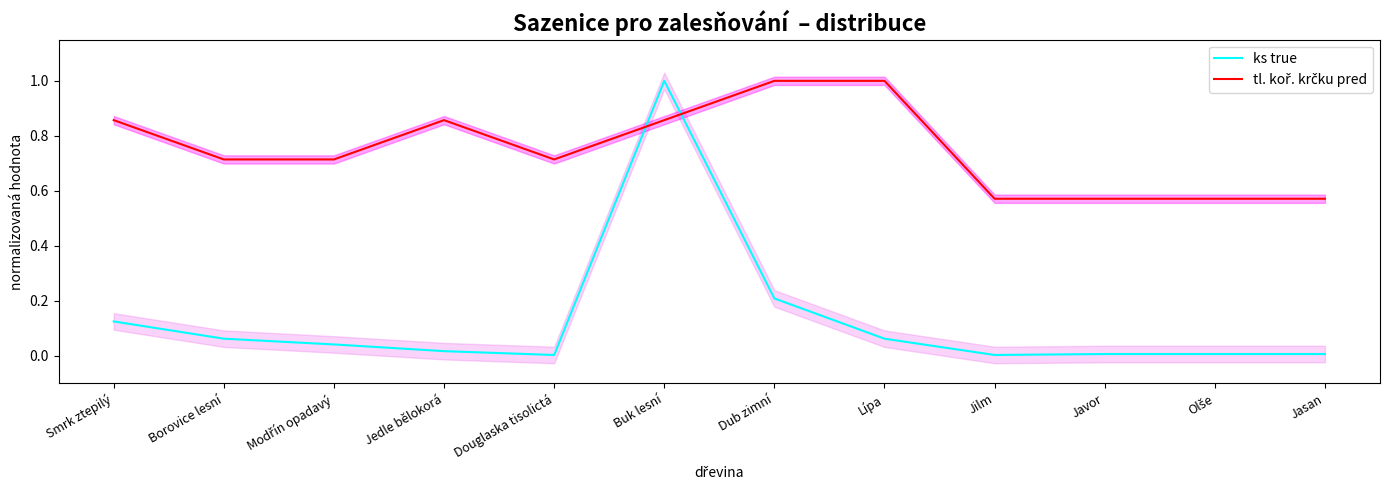

How many lines are shown in the chart?

2